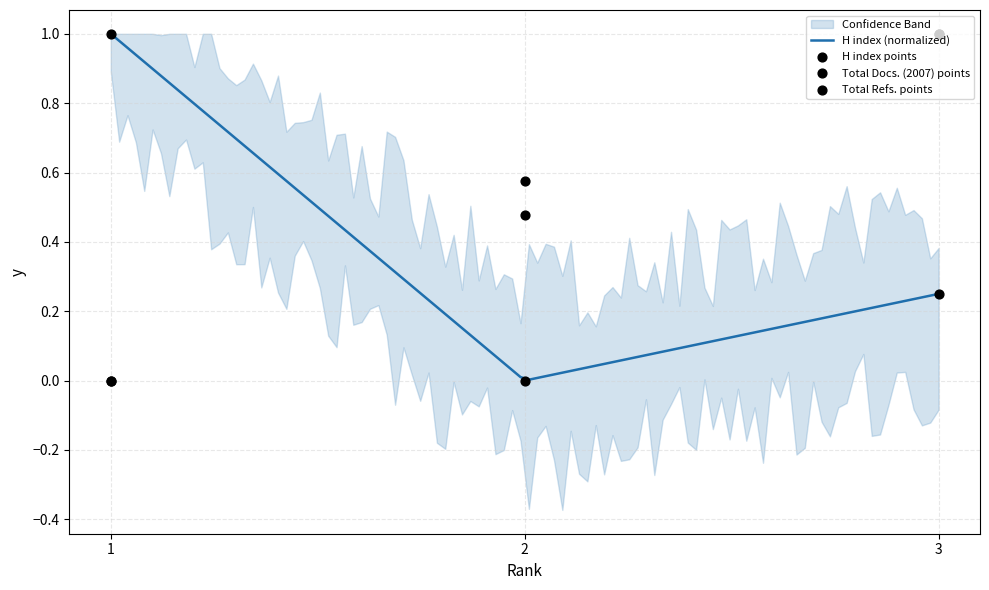

Is the value of Total Refs. at 1 greater than the value of Total Docs. (2007) at 2?

No